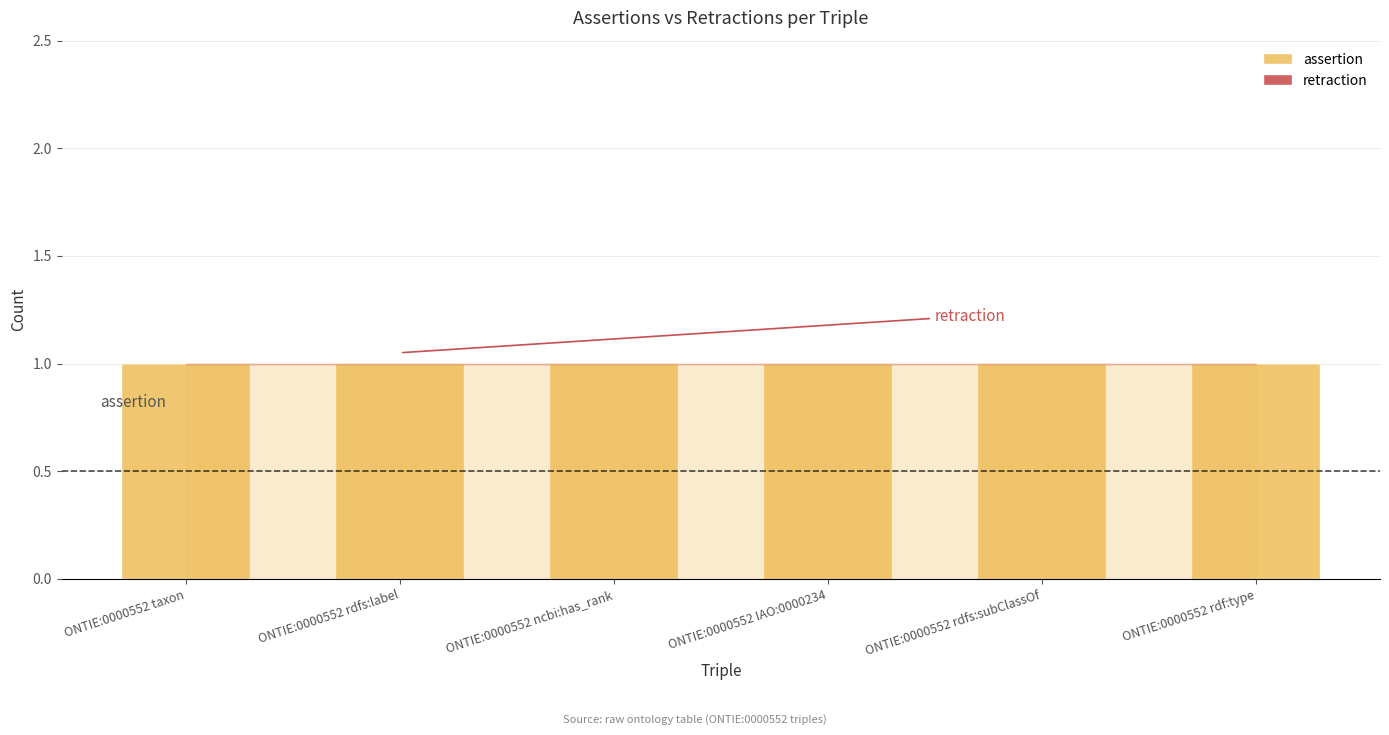

What are all the series names shown in the legend?

assertion, retraction